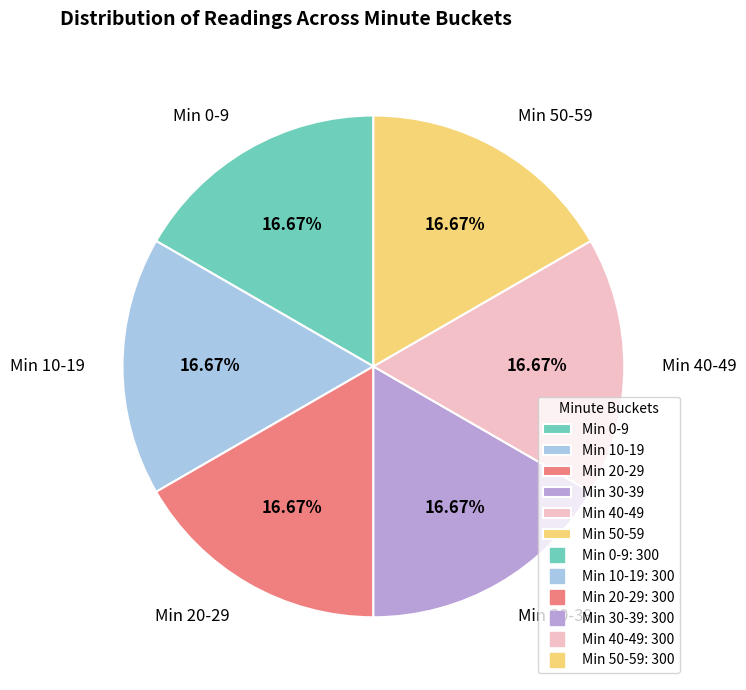

How many slices are in this pie chart?

6